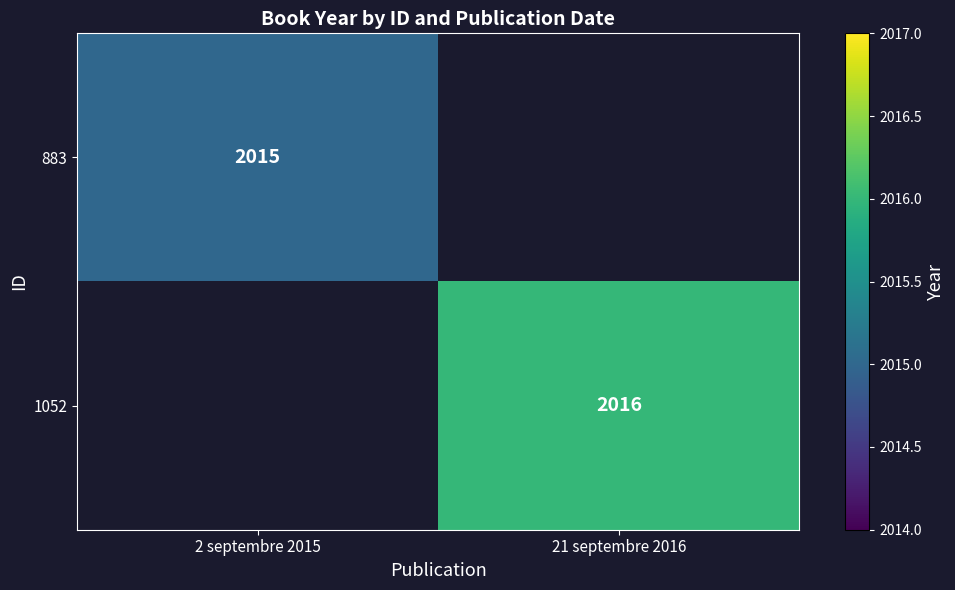

Is it true that 883 equals 1388 at 2 septembre 2015?

False